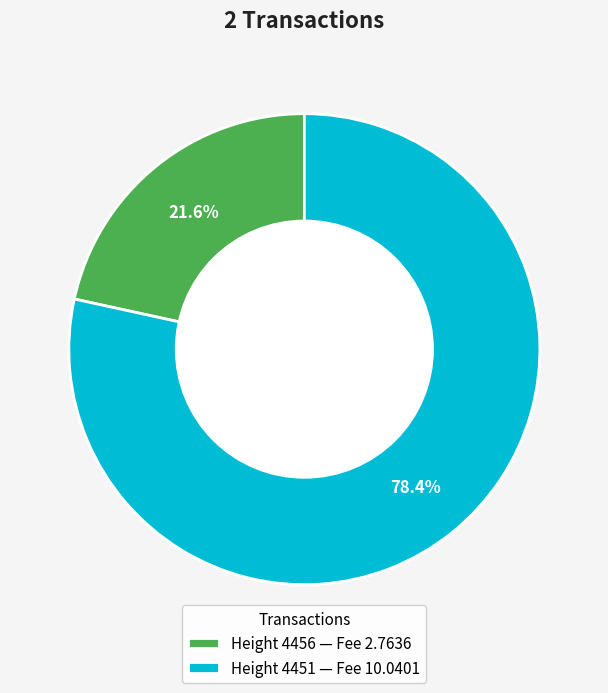

How many segments does this pie chart have?

2